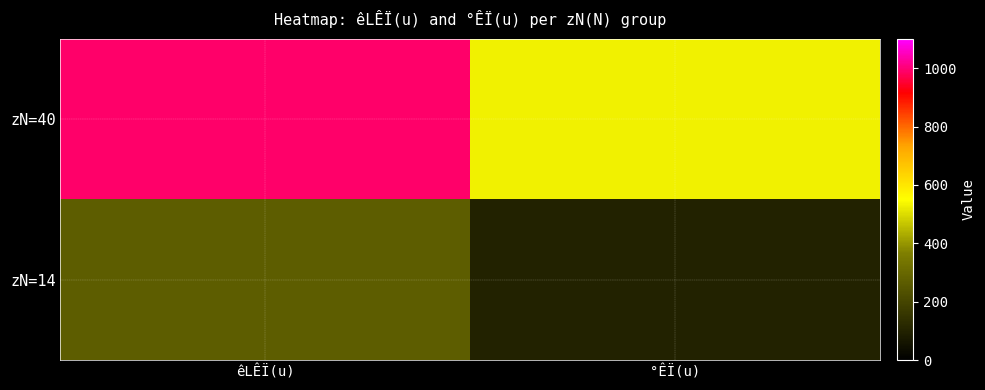

What is the spread (max minus min) of values at êLÊÏ(u)?

720